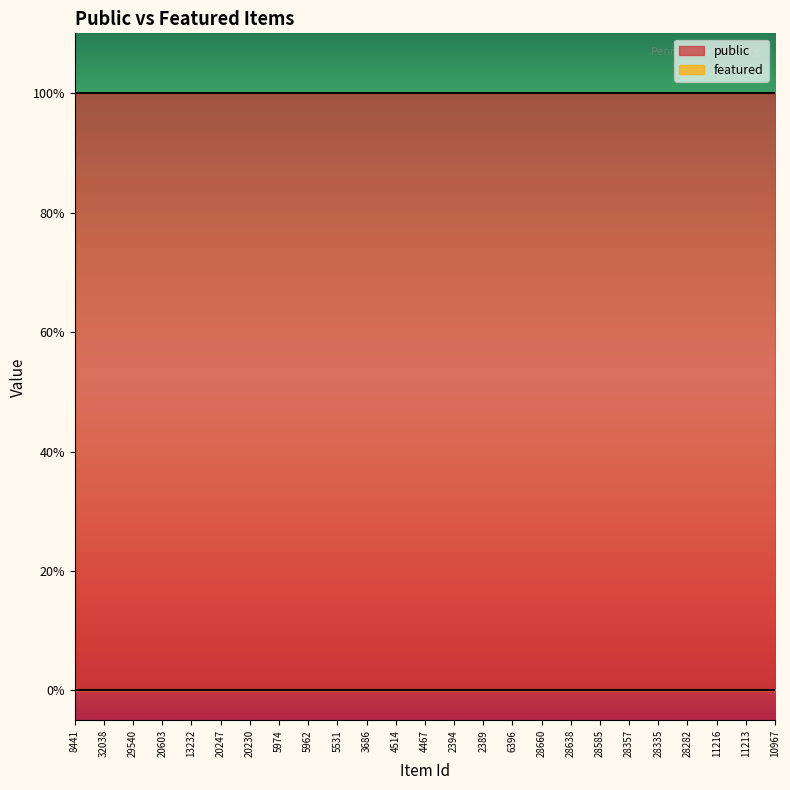

How many series are shown in this chart?

2